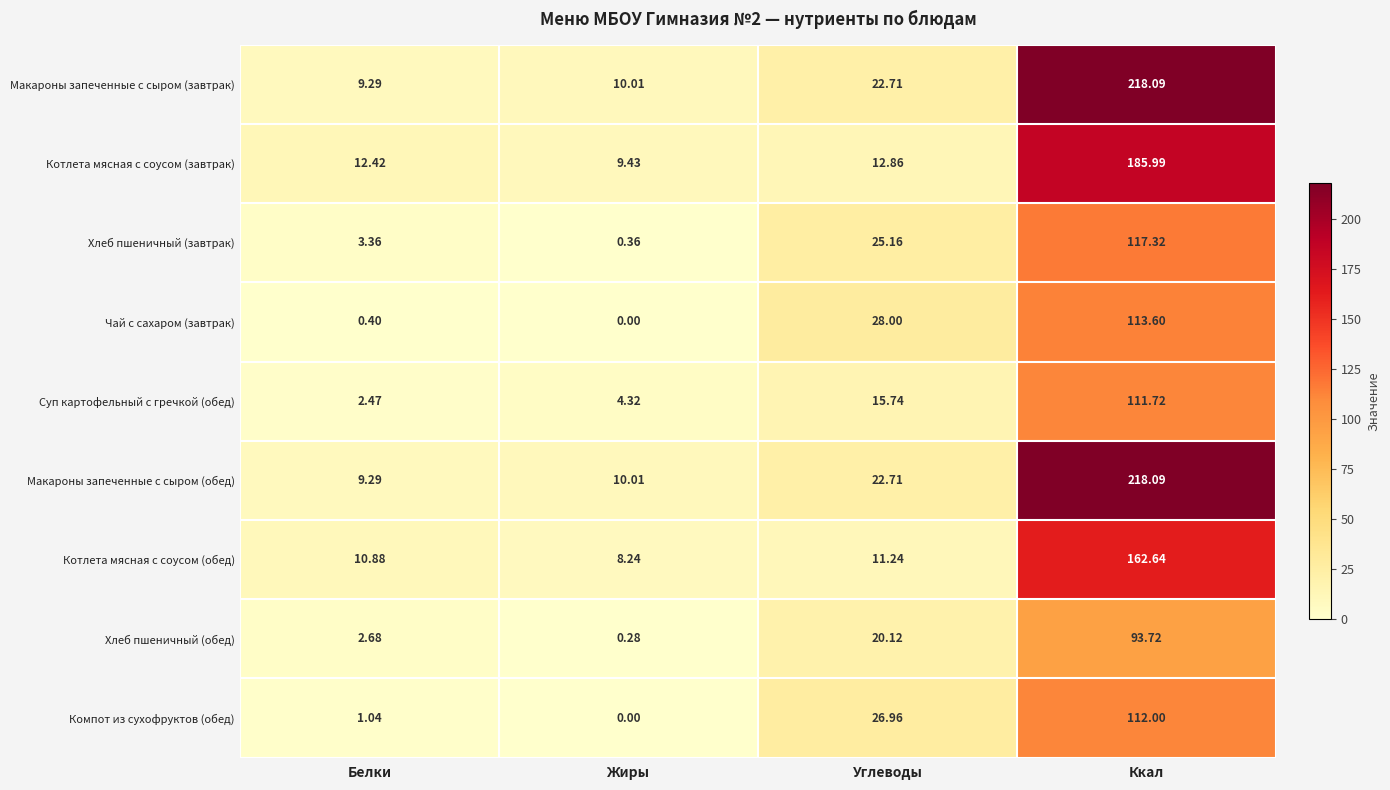

Which label corresponds to the largest value in the chart?

Ккал